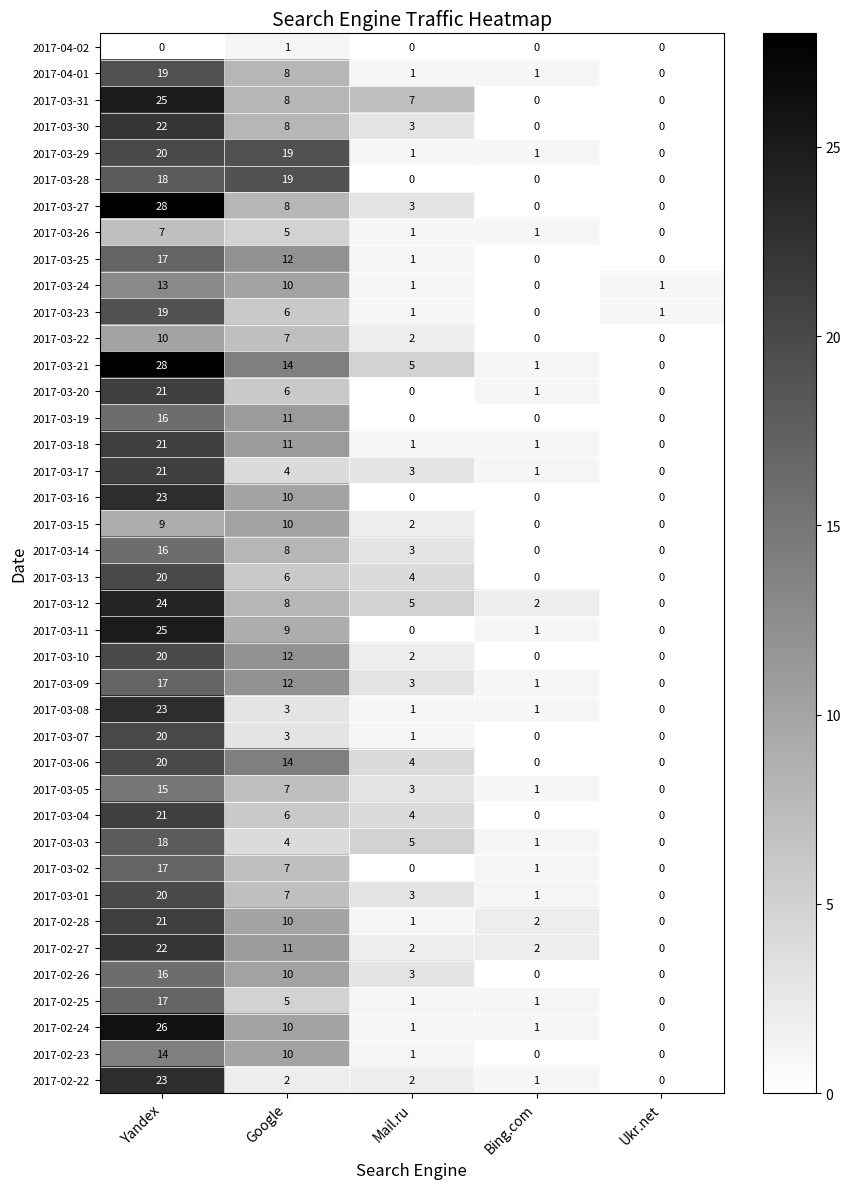

The 2017-02-27 series shows 15 at Yandex. True or false?

False